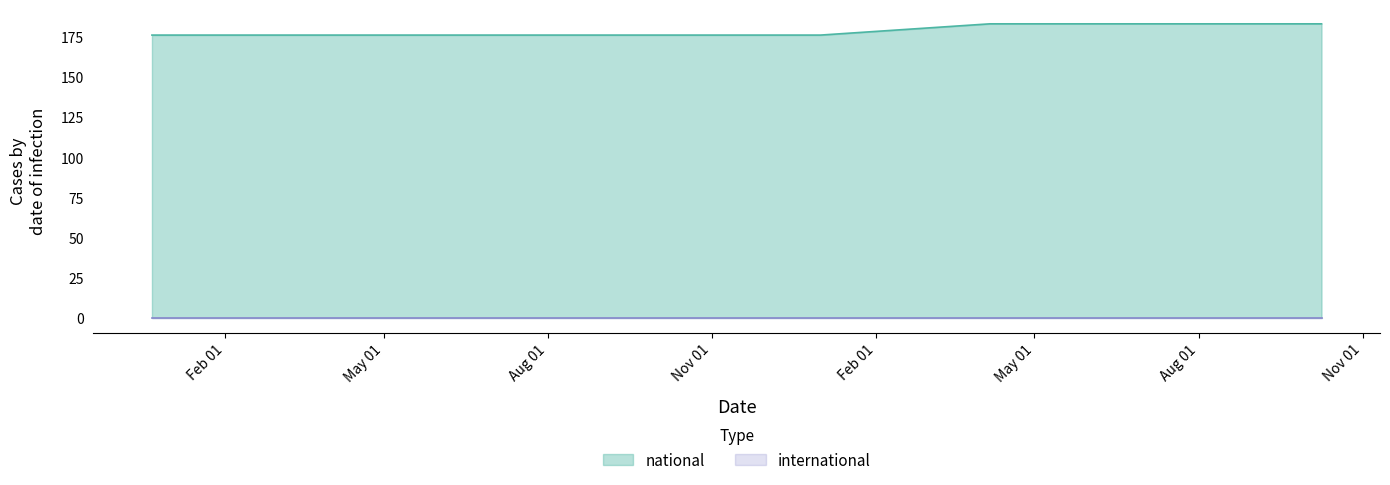

True or false: international and national intersect in this chart.

False